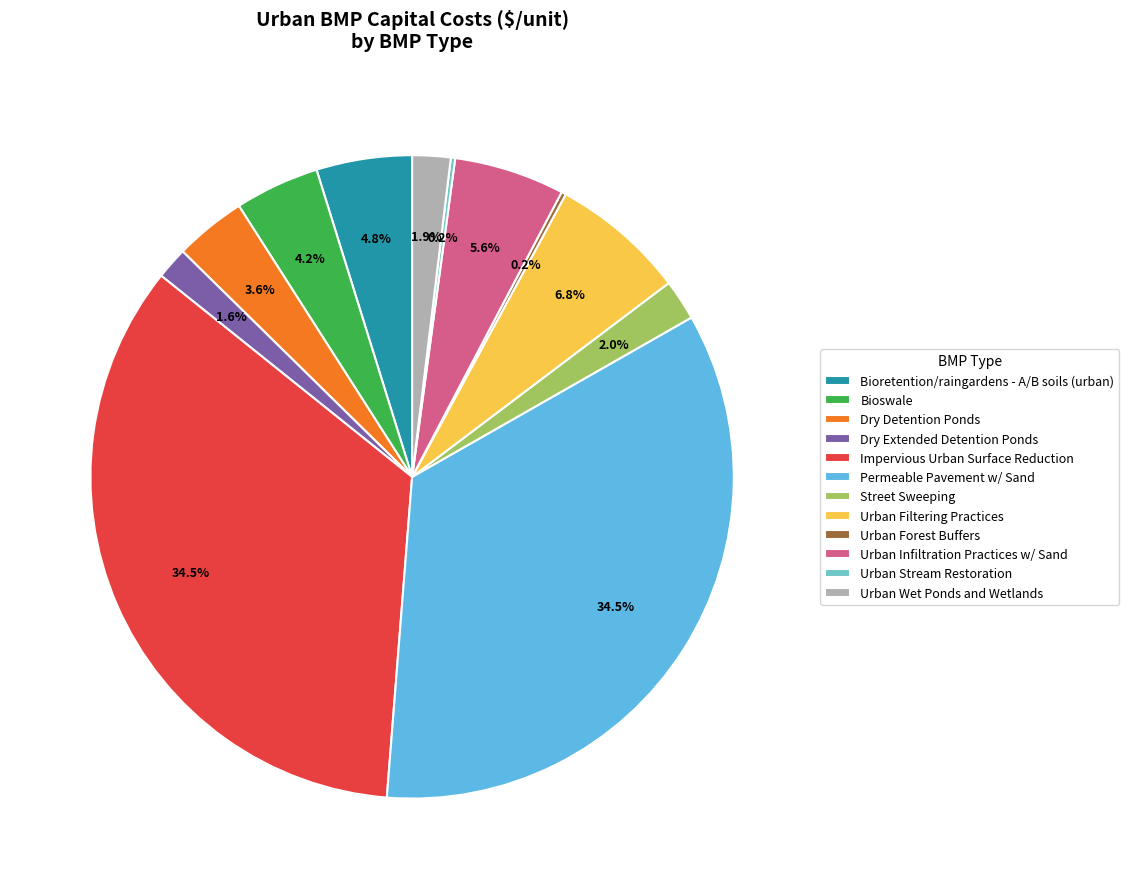

Which slice is the smallest?

Urban Stream Restoration